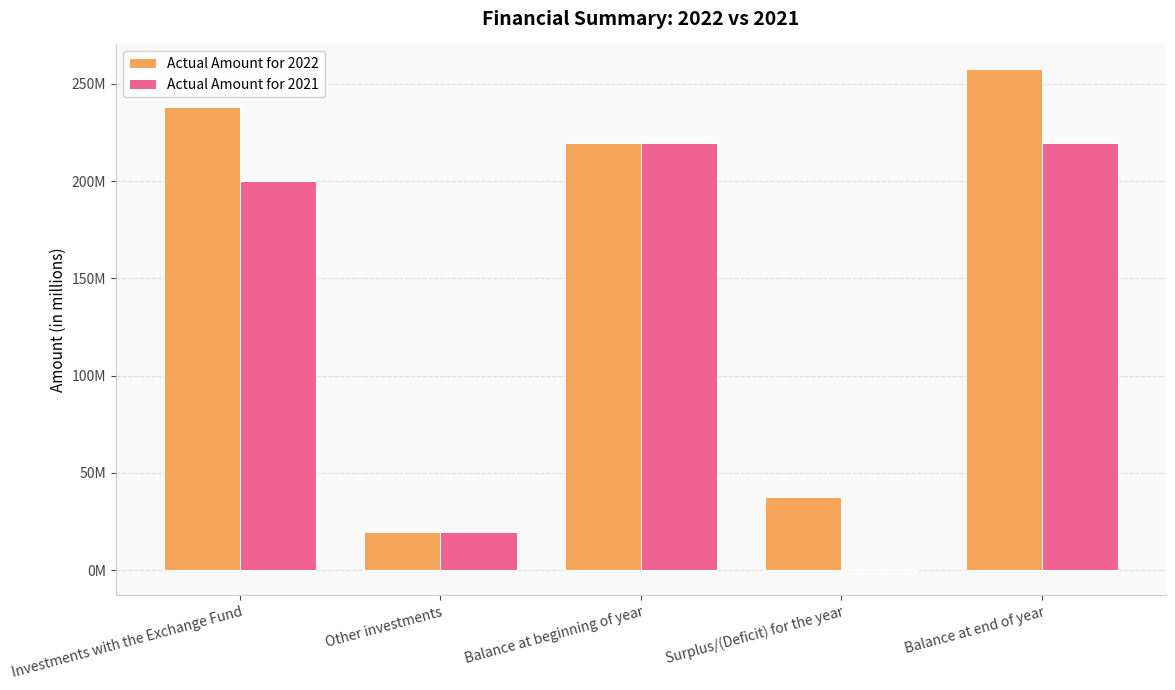

What are all the series names shown in the legend?

Actual Amount for 2022, Actual Amount for 2021